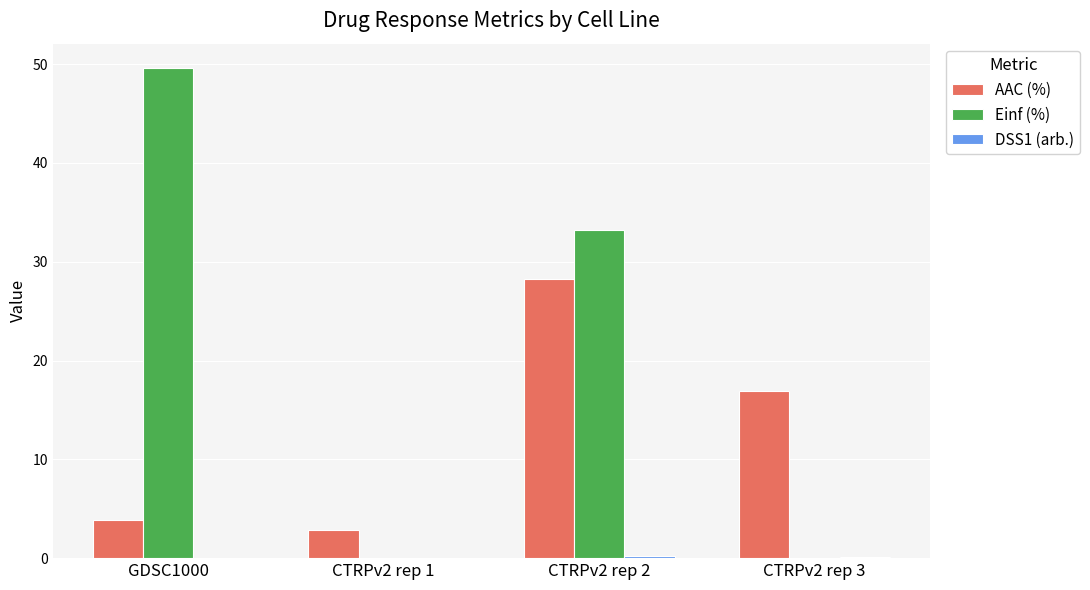

What is the total value across all series at CTRPv2 rep 1?

2.8